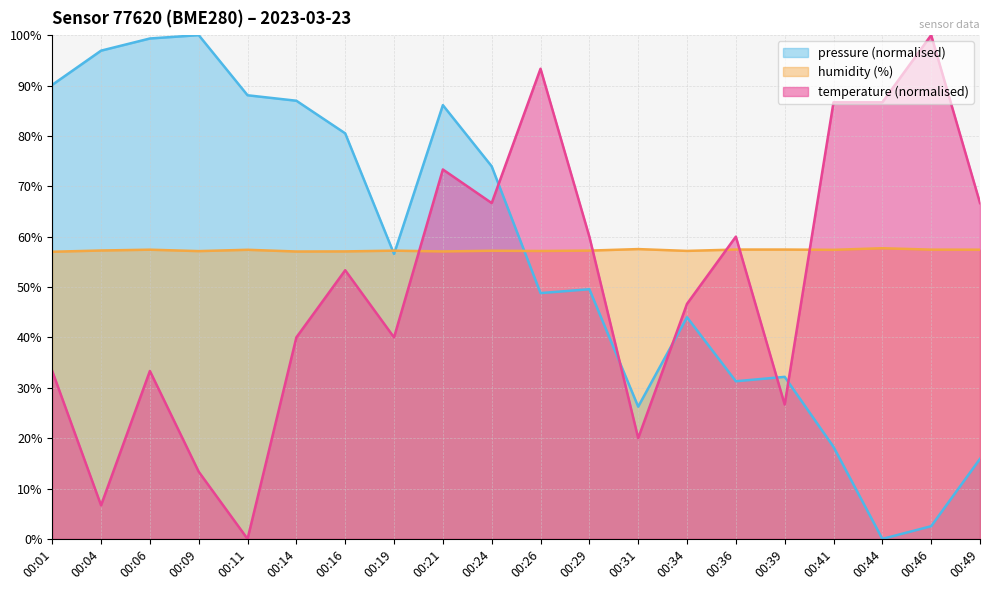

What is the value of the pressure_norm point at the 3rd from the left?

99.3